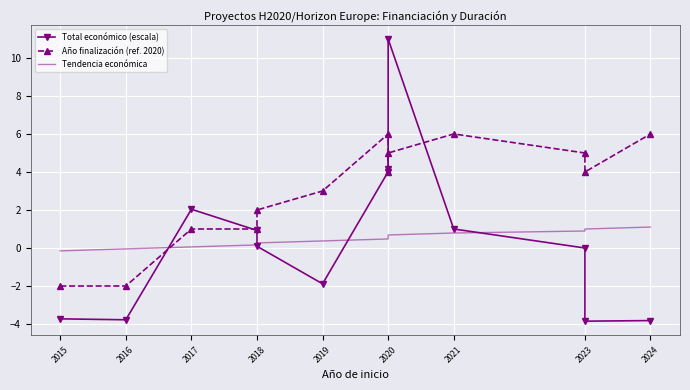

At how many categories does at least one series exceed 6?

1